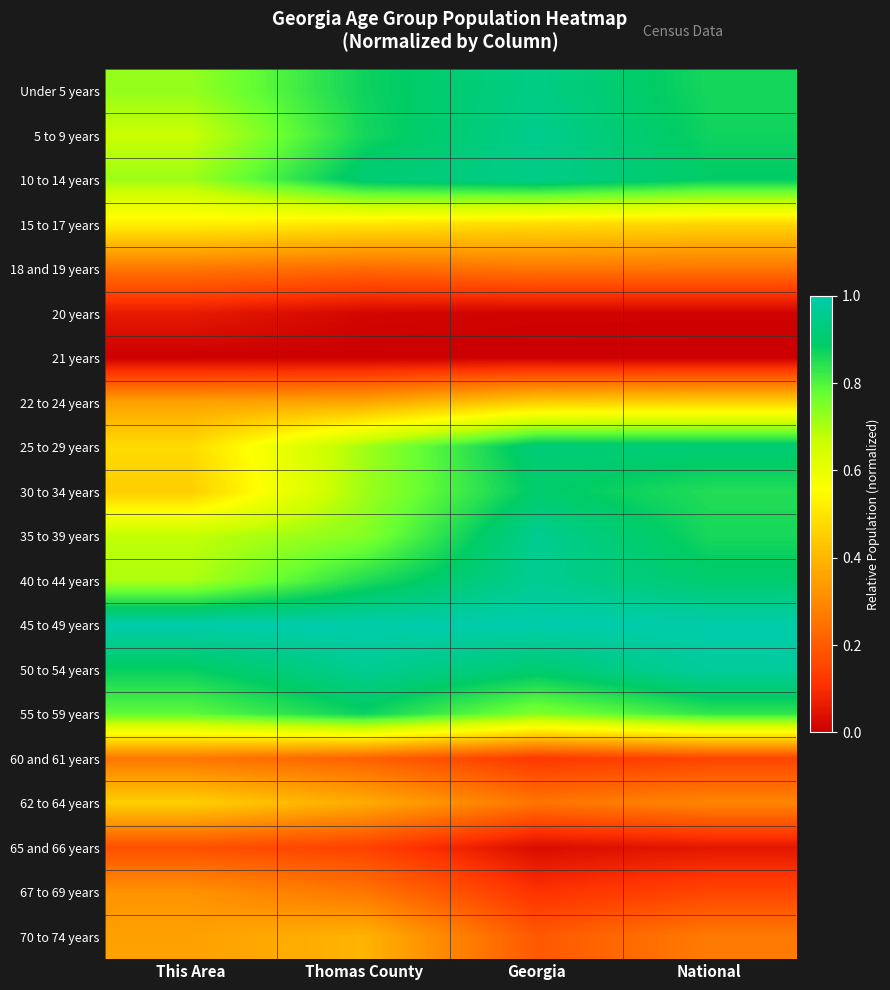

What is the total value across all series at This Area?

9.8